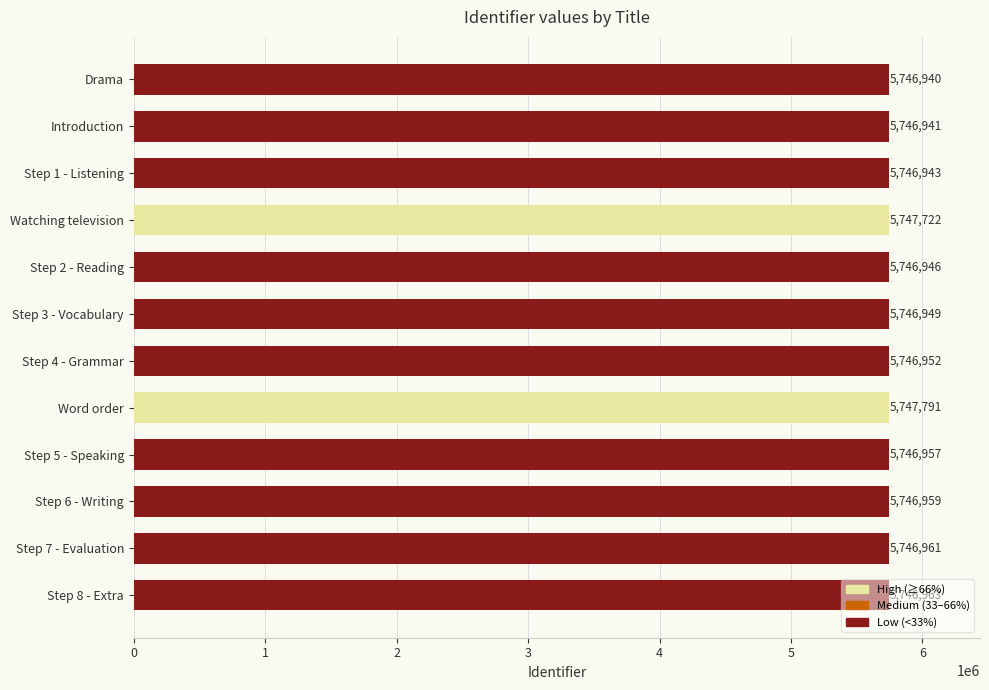

What is the difference between the maximum and second lowest values?

850